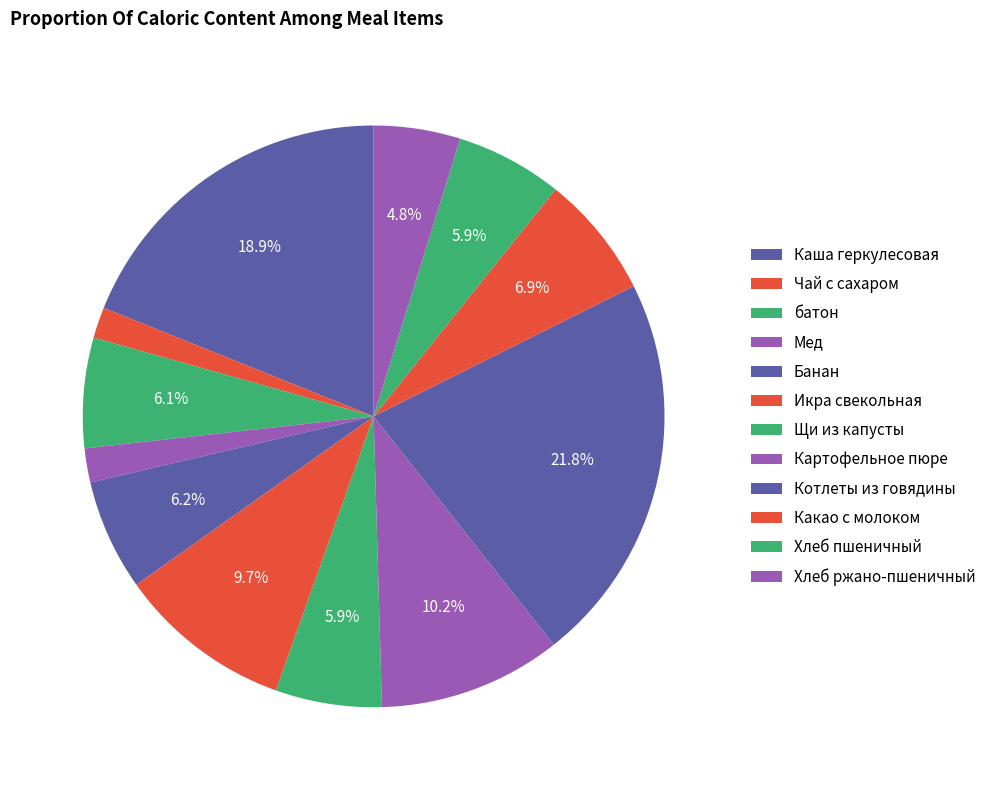

To the nearest percent, what portion does Мед represent?

2%